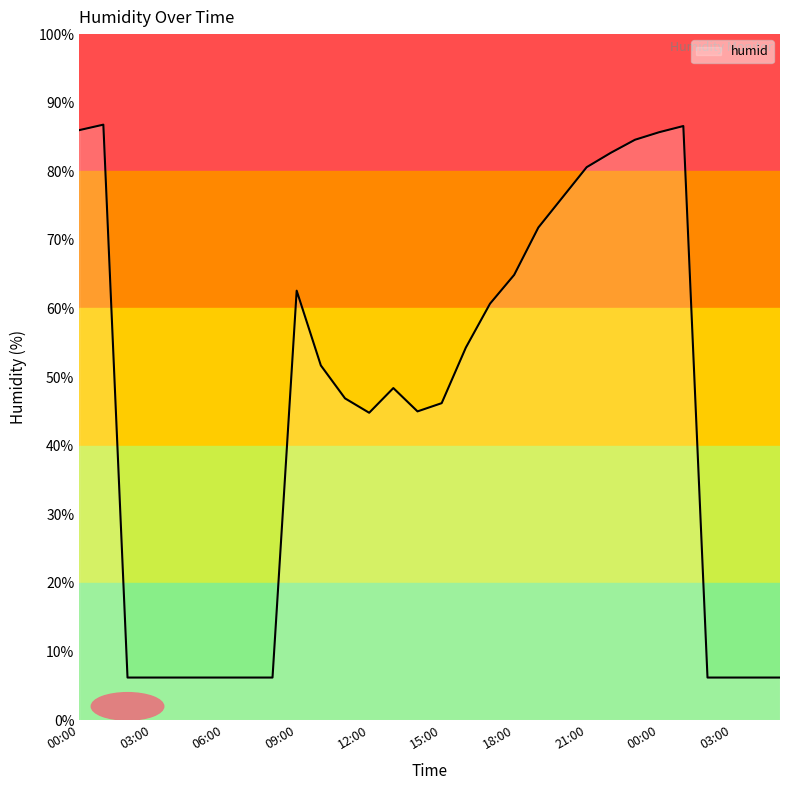

What is the smallest value displayed?

6.2